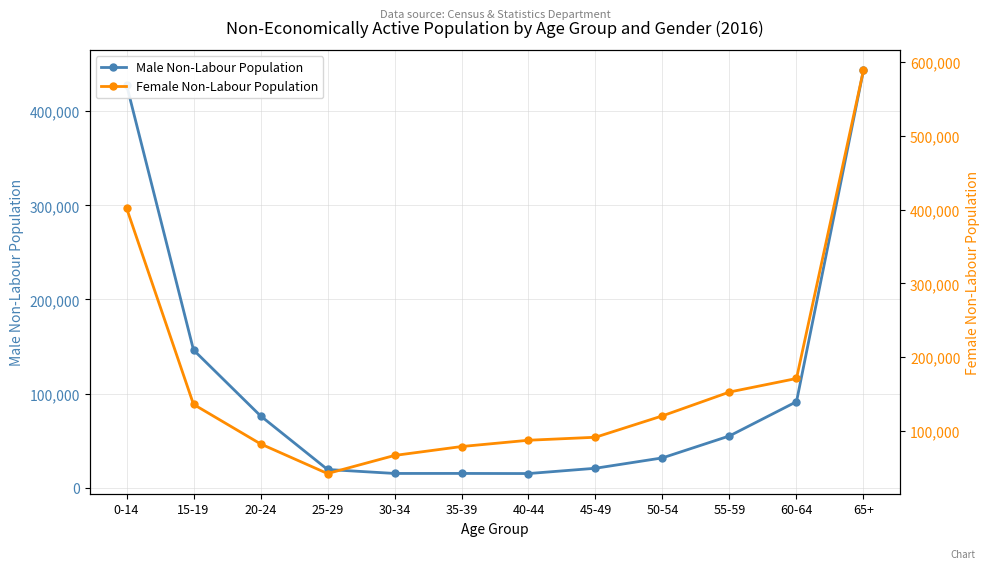

Rank the series by their average value, from highest to lowest.

Female Non-Labour Population, Male Non-Labour Population